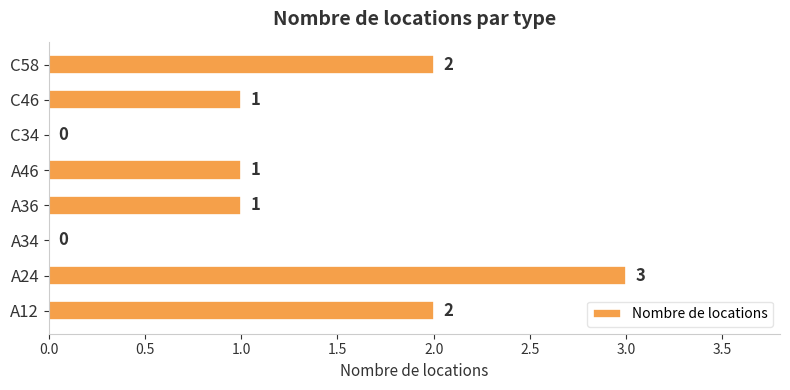

What is the sum of all values?

10